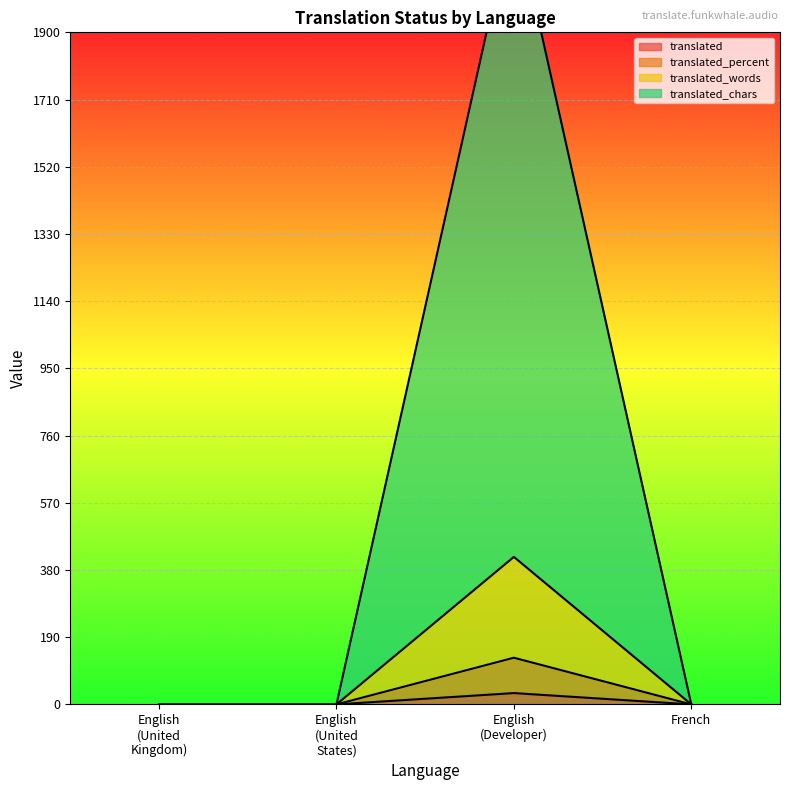

What is the maximum value for translated?

32